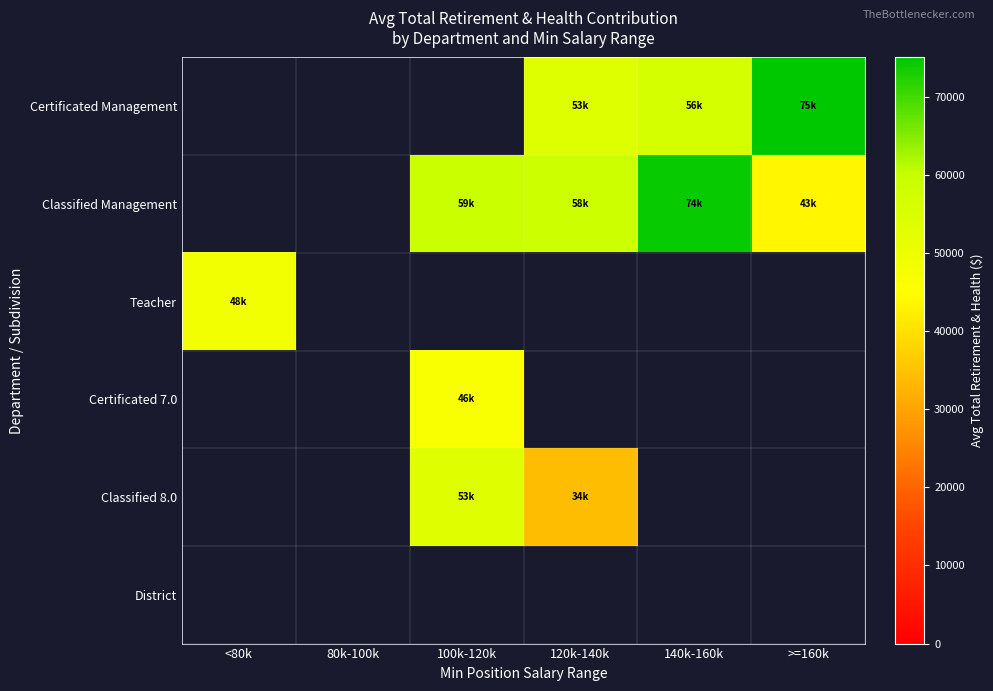

Between 80k-100k and 120k-140k, which is larger?

120k-140k